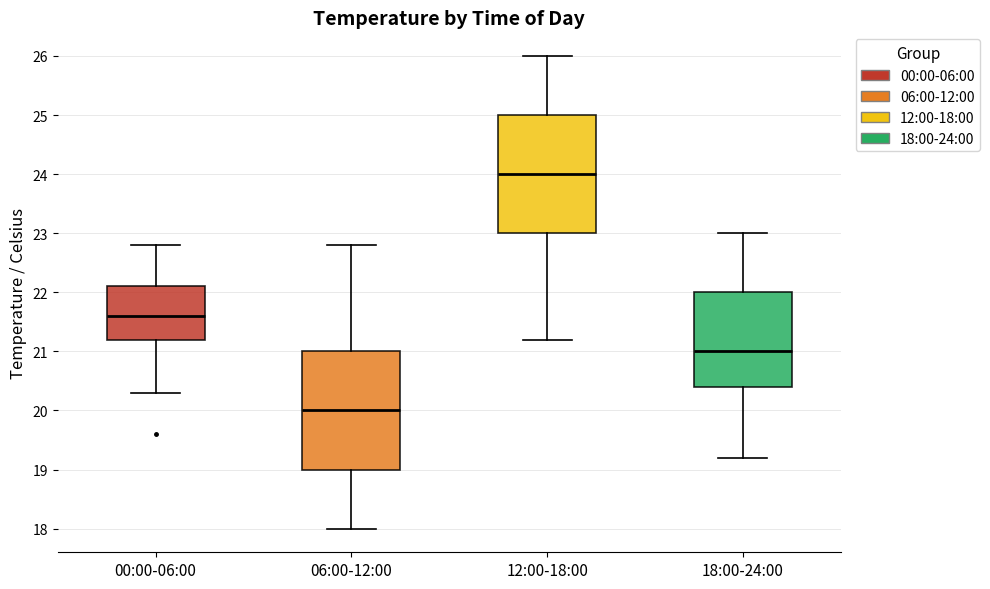

Reading left to right, read every box against the y-axis: the position of its median line, the range the box covers, and the ends of its whiskers. The values are not printed on the chart, so give them approximately, as read against the axis.

00:00-06:00: median 21.6, box 21.2 to 22.1, whiskers 20.3 to 22.8
06:00-12:00: median 20.0, box 19.0 to 21.0, whiskers 18.0 to 22.8
12:00-18:00: median 24.0, box 23.0 to 25.0, whiskers 21.2 to 26.0
18:00-24:00: median 21.0, box 20.4 to 22.0, whiskers 19.2 to 23.0